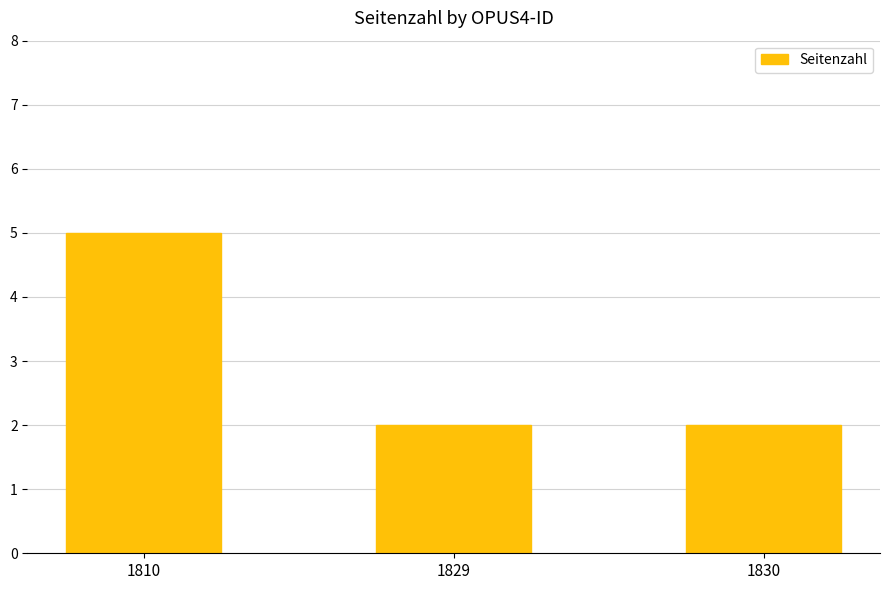

What is the value of the 2nd bar from the left?

2